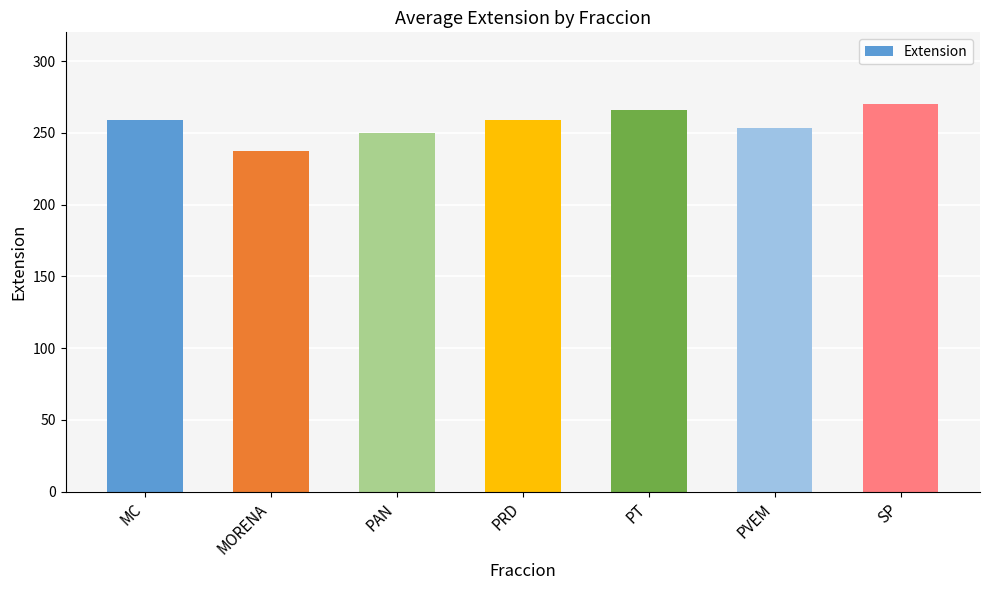

Are the bars horizontal?

No